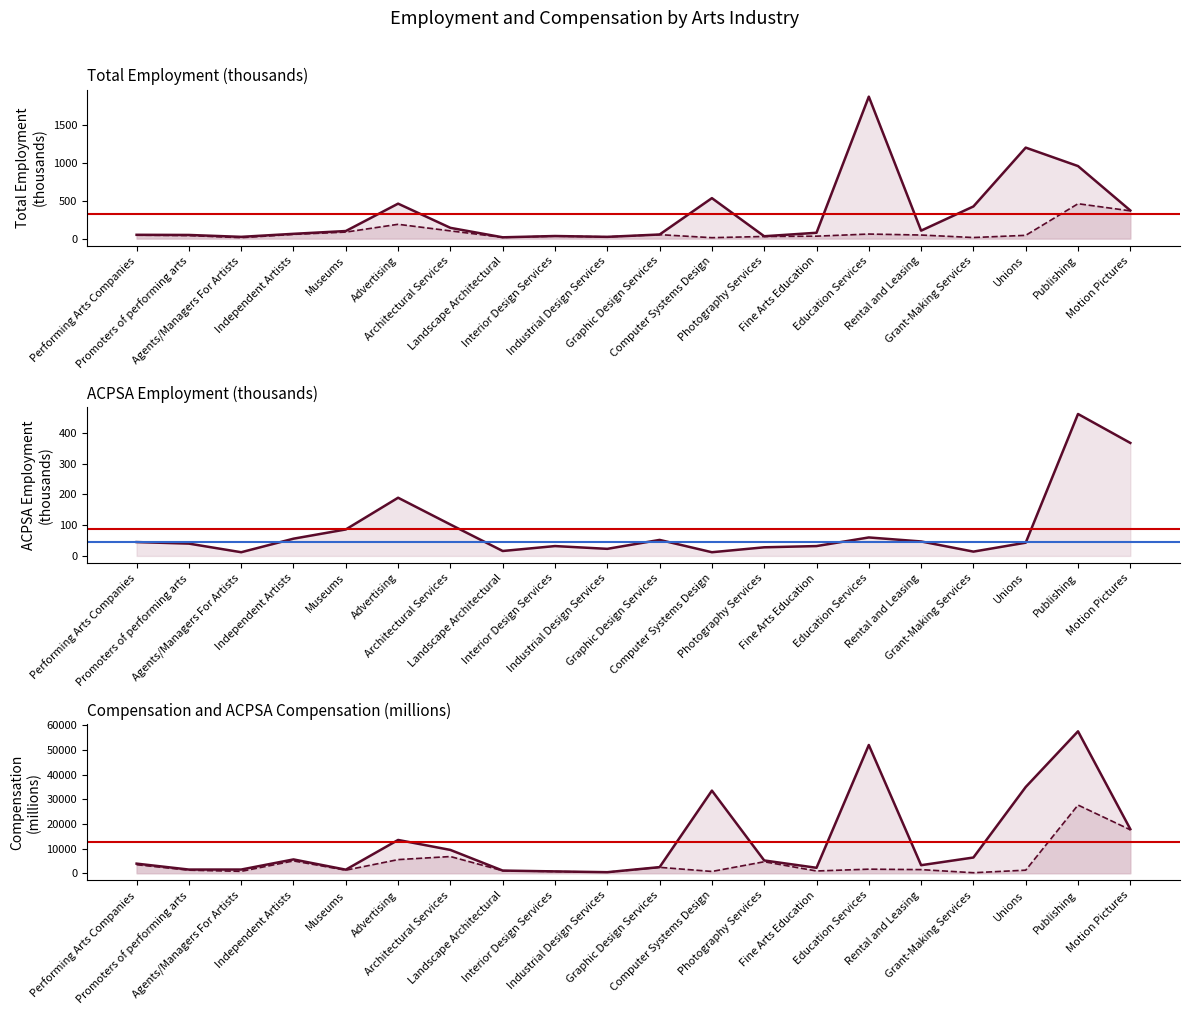

Does the chart have visible grid lines?

No